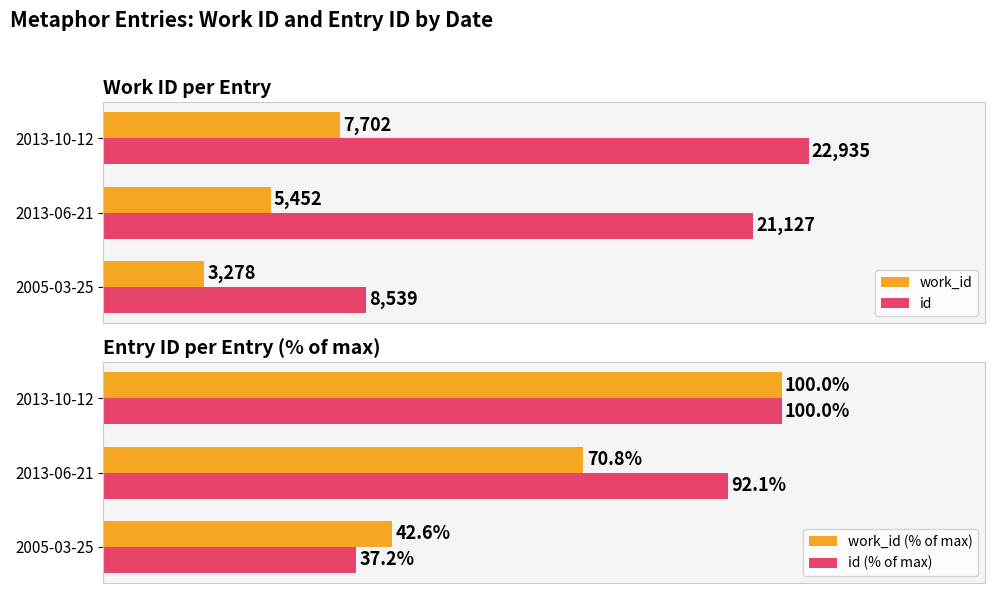

How many groups of bars are there?

3